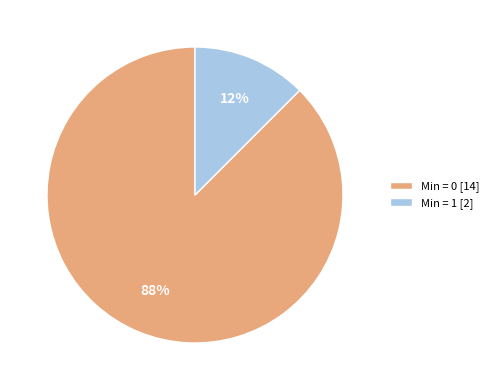

Is the sum of Min = 0 [14] and Min = 1 [2] greater than half?

Yes